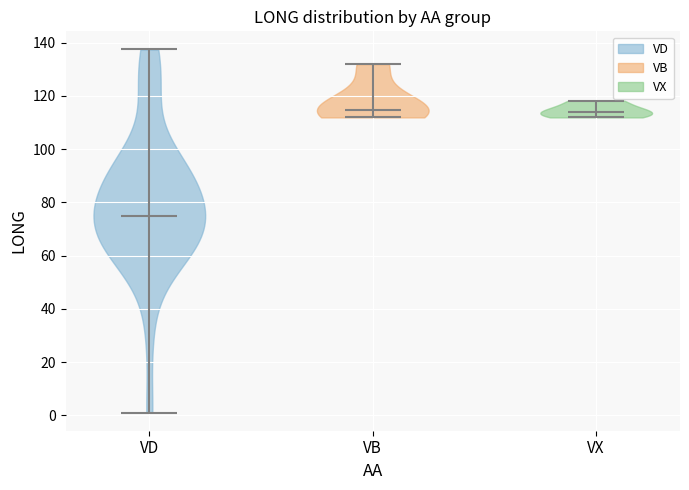

Reading left to right, read every violin against the y-axis: where its median line is, and the lowest and highest points it reaches. The values are not printed on the chart, so give them approximately, as read against the axis.

VD: median line 74, lowest point 2, highest point 138
VB: median line 114, lowest point 112, highest point 132
VX: median line 114, lowest point 112, highest point 118